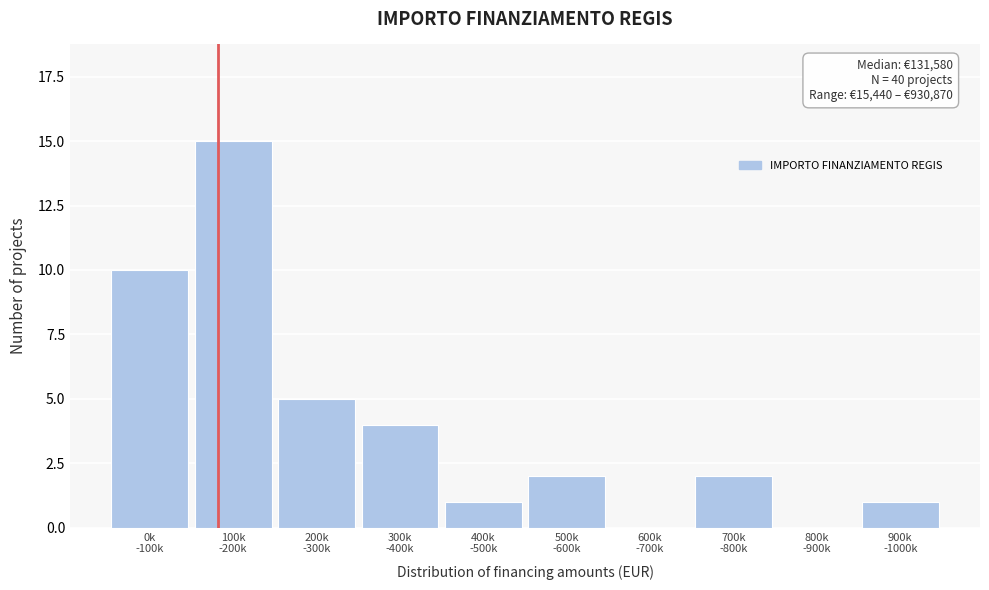

What is the maximum value shown in the chart?

15